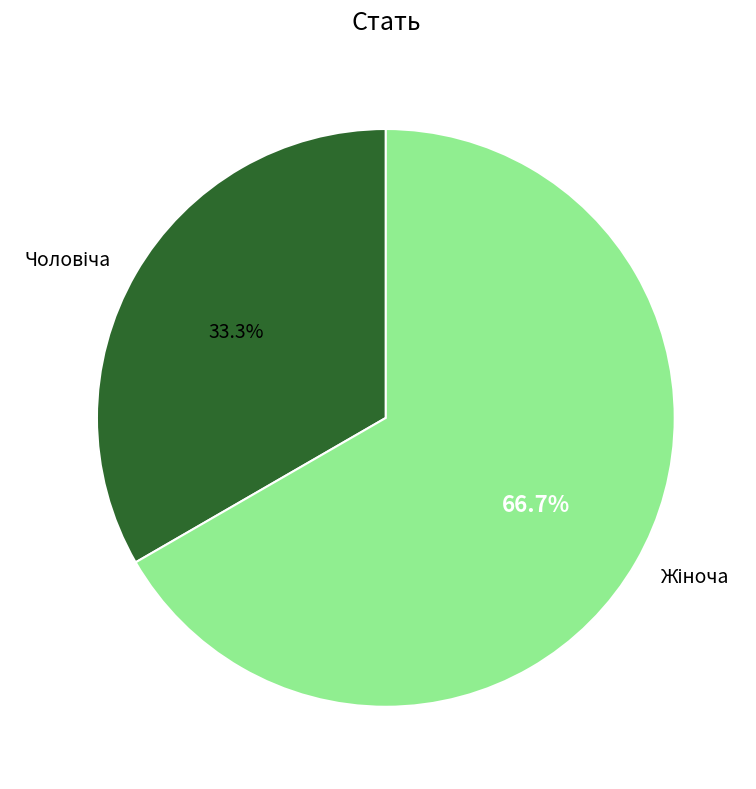

Does any single category account for the majority?

Yes